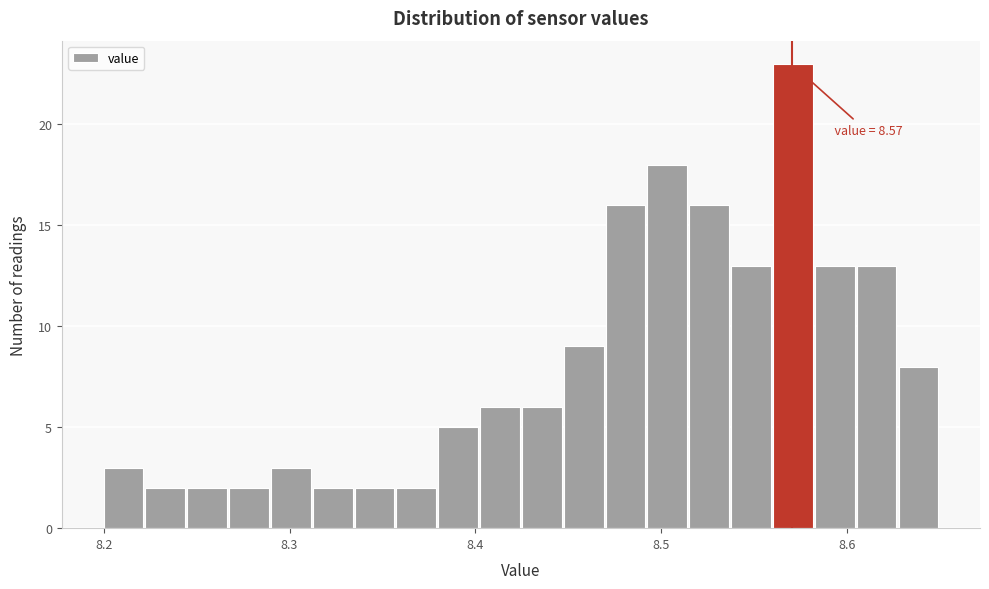

Around what value on the x-axis is the tallest bar? Give the approximate position of its centre, as read against the axis.

8.57